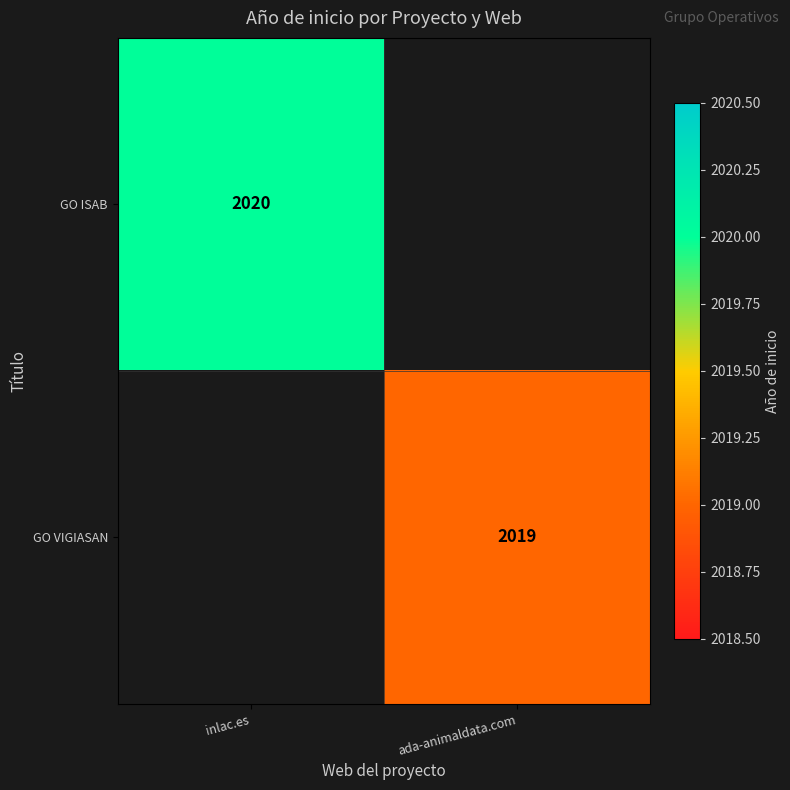

The value of GO ISAB at inlac.es is 3042. True or false?

False